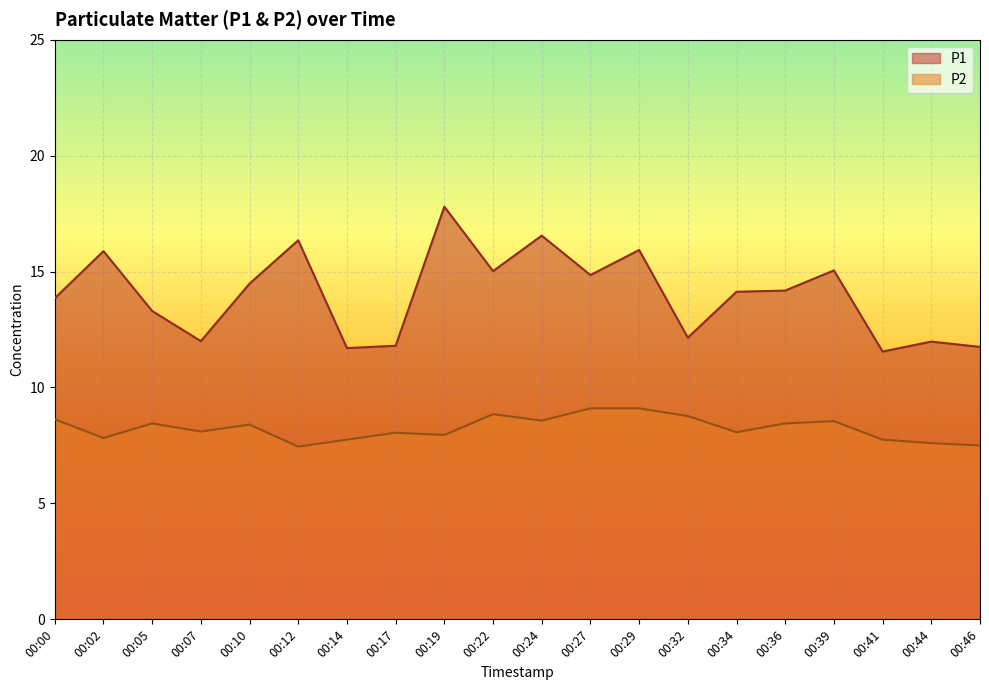

Which series has the largest total across all categories?

P1